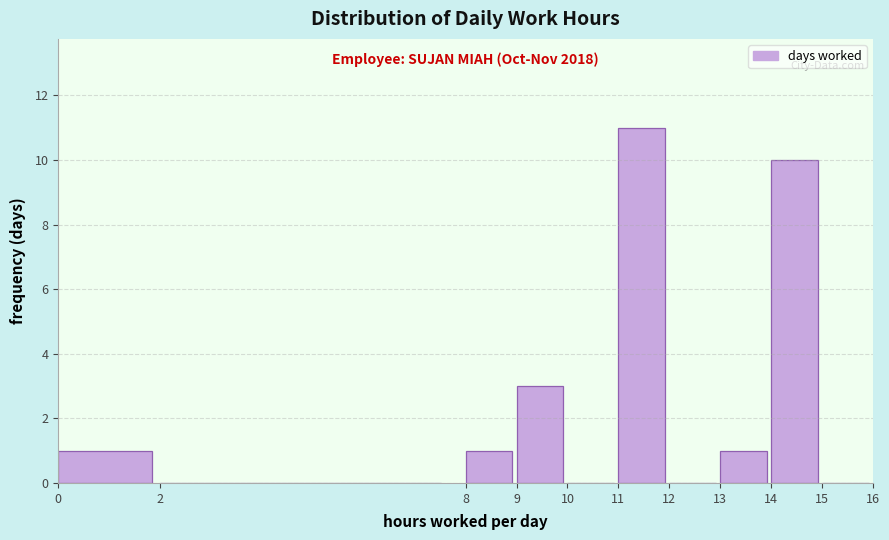

Over which range of the x-axis is the bar tallest?

11 to 12